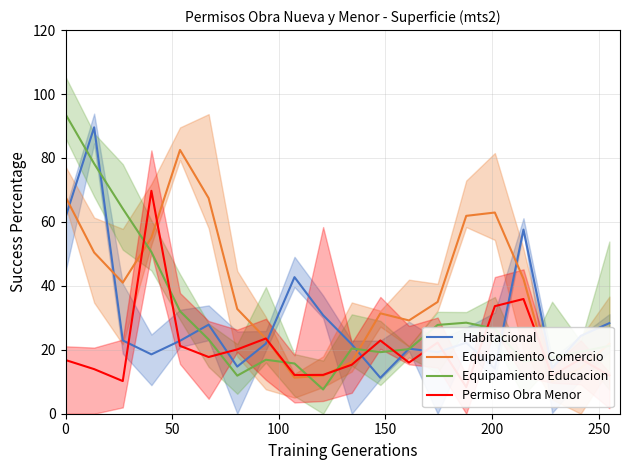

How many values in the Permiso Obra Menor series are below 17?

10